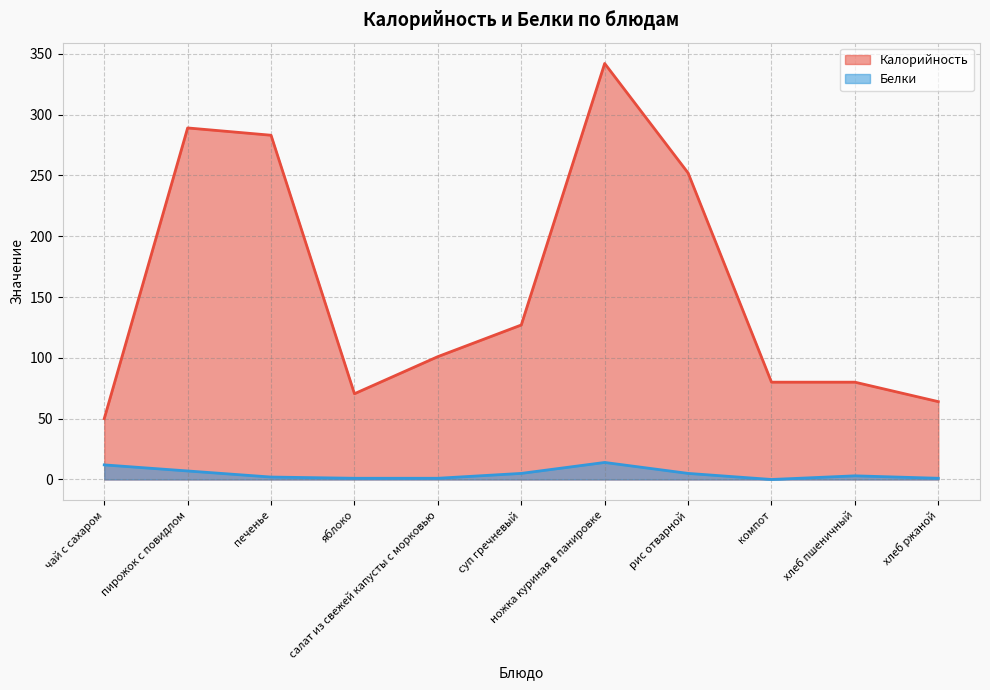

What is the value of the Калорийность point at the 9th from the left?

80.0